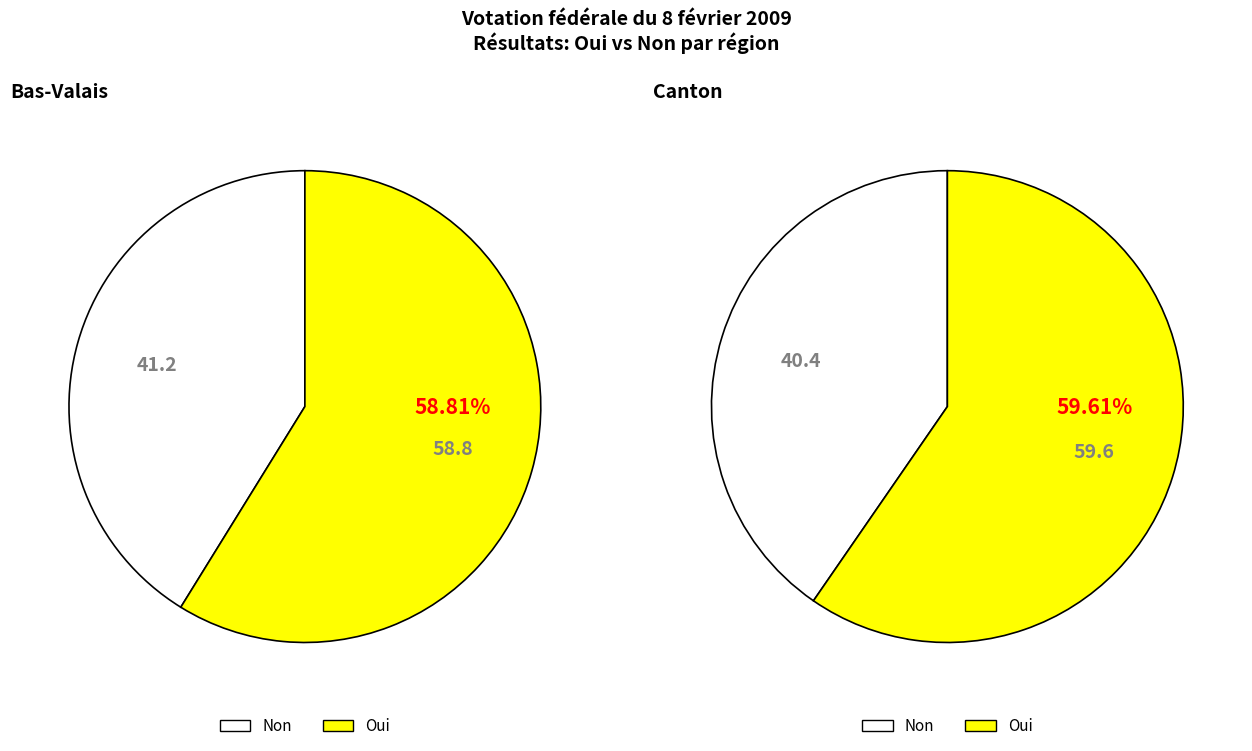

Combined, do Canton and Valais central account for over 50%?

Yes